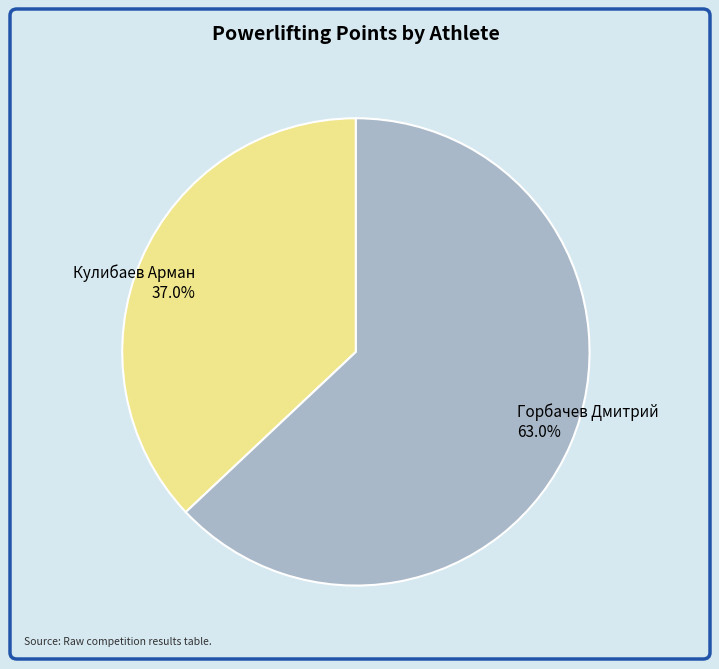

The Кулибаев Арман slice represents 37% of the pie. True or false?

True